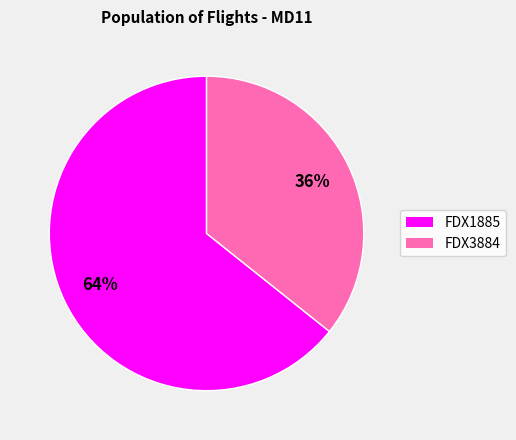

Rank the categories by value from lowest to highest.

FDX3884, FDX1885